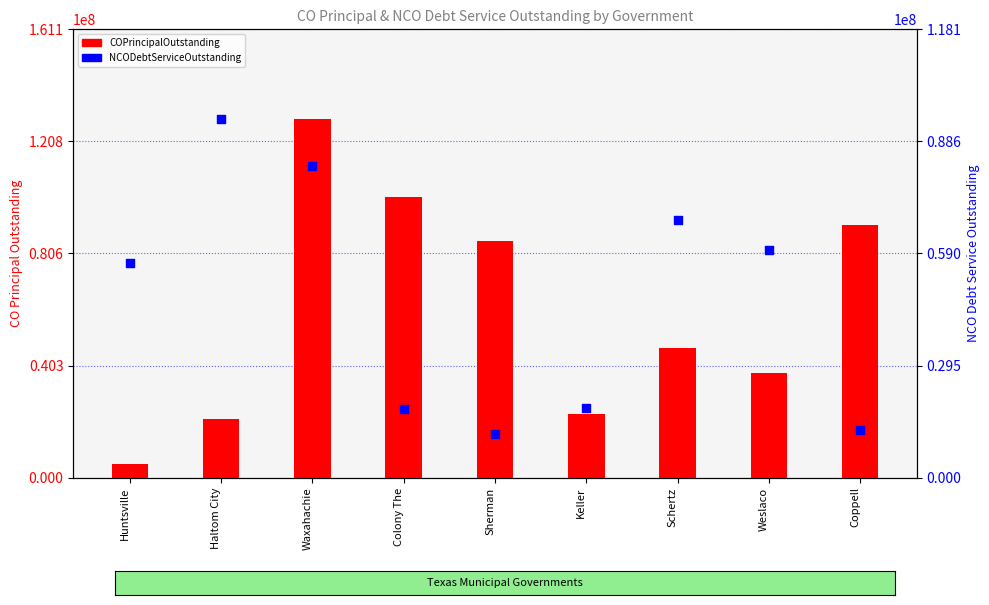

Is the value of COPrincipalOutstanding at Schertz greater than the value of NCODebtServiceOutstanding at Coppell?

Yes